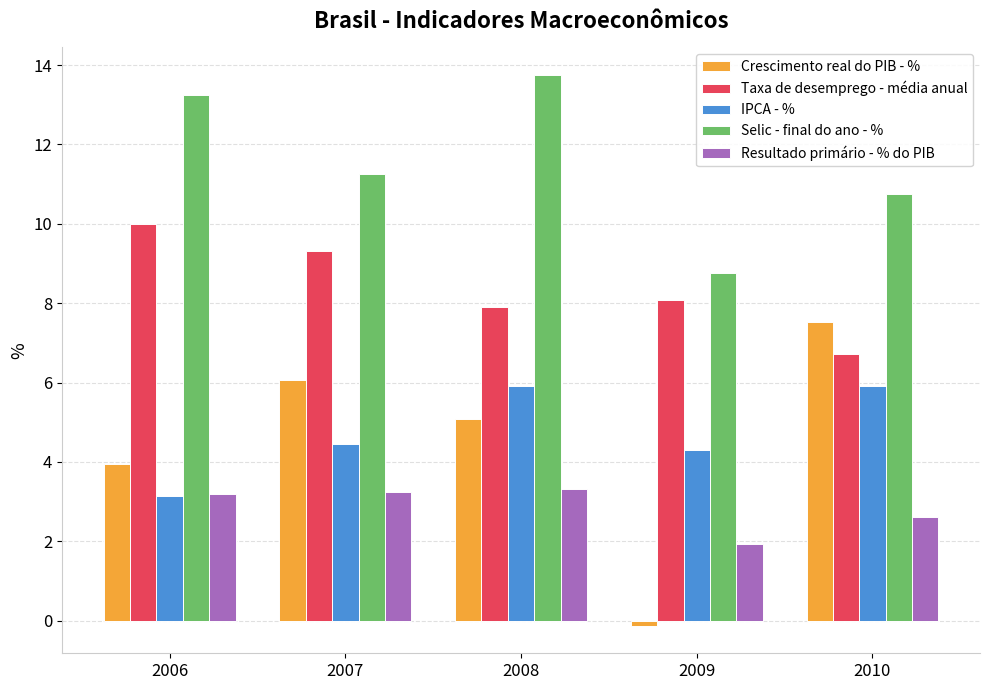

What is the sum of all Resultado primário - % do PIB values?

14.3